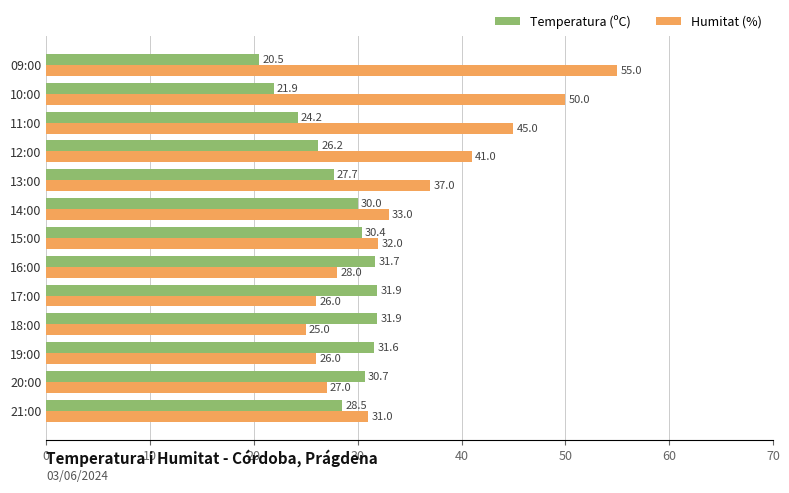

At how many categories does at least one series exceed 39?

4